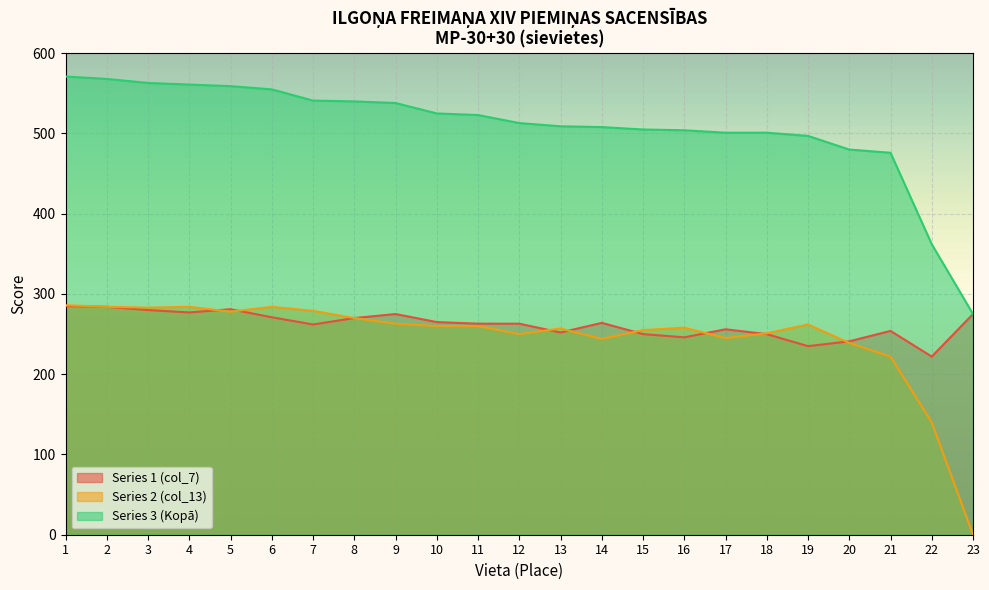

What is the total value across all series at 18?

1002